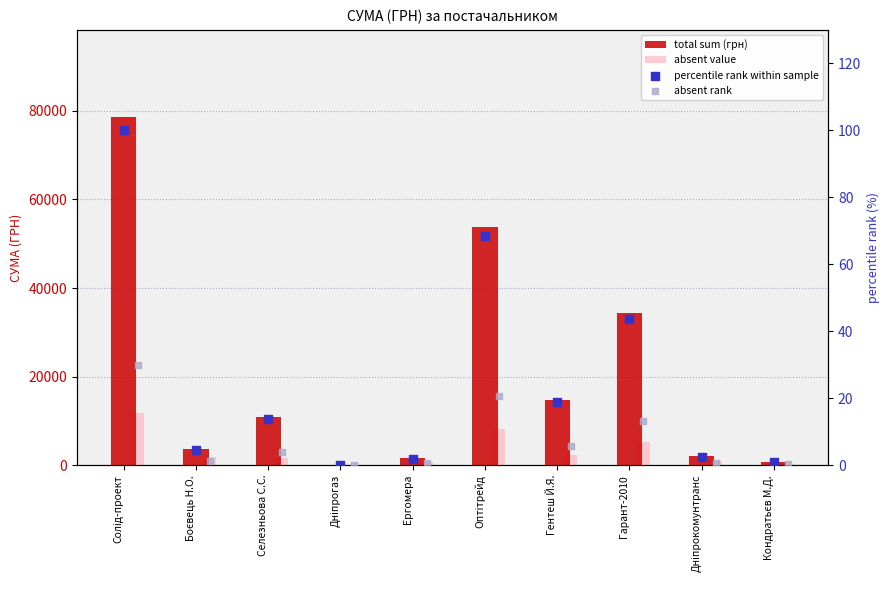

Which series has the largest total across all categories?

total sum (грн)